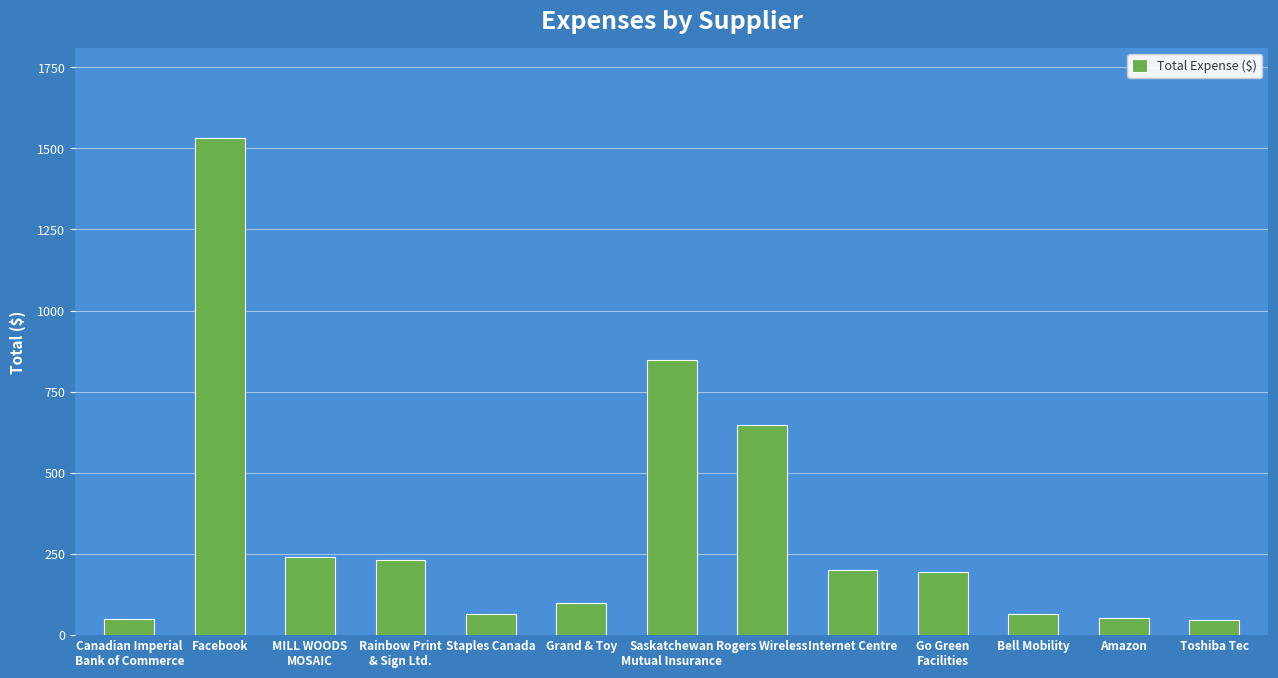

Approximately how many times larger is the value at Grand & Toy compared to Toshiba Tec?

2.0